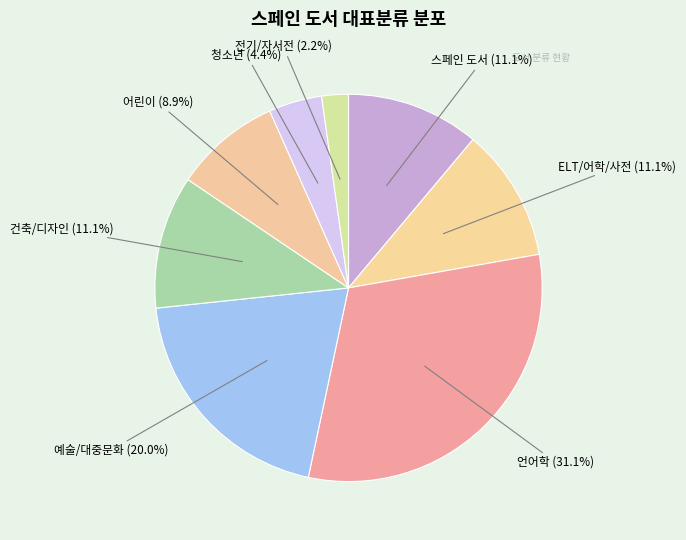

How many slices are in this pie chart?

8